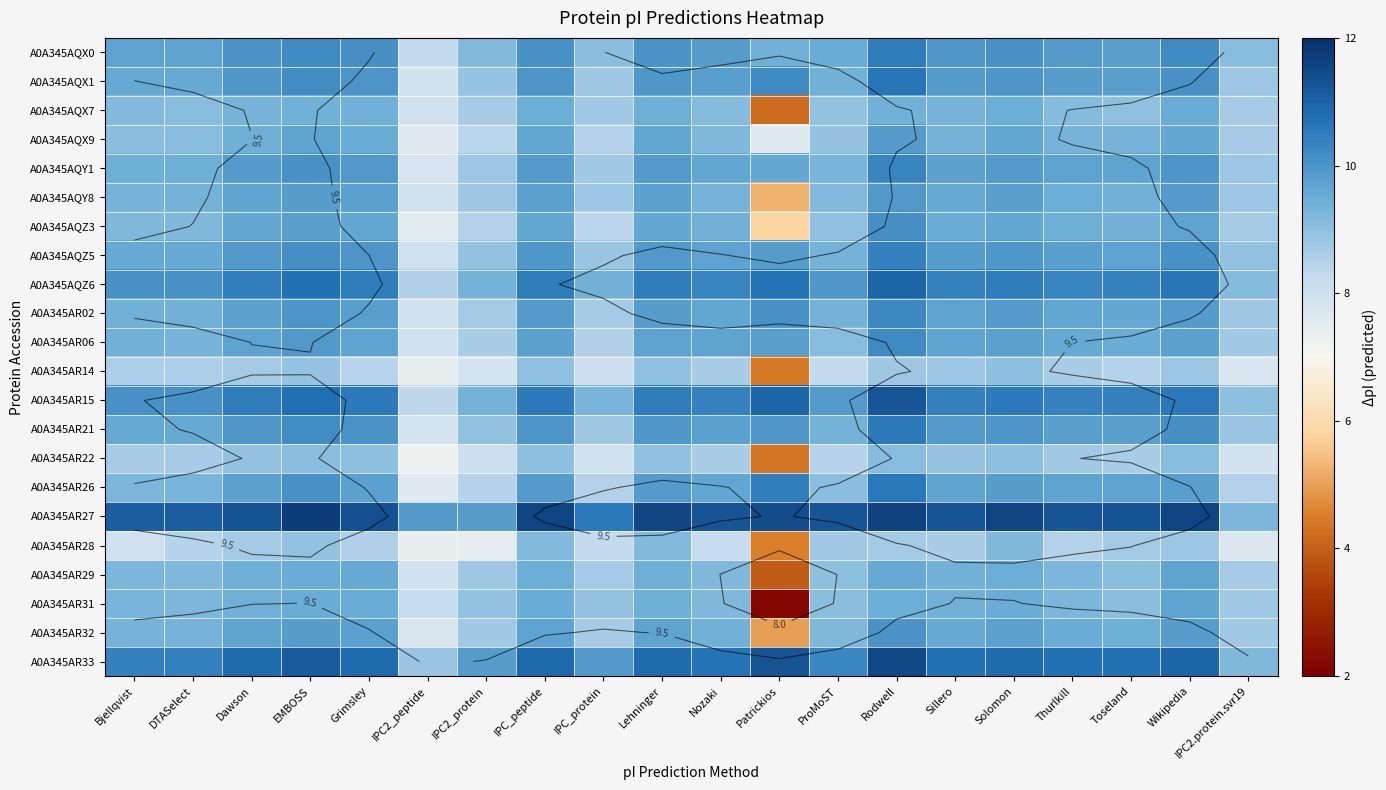

What is the difference between the highest and lowest values at IPC_peptide?

2.6